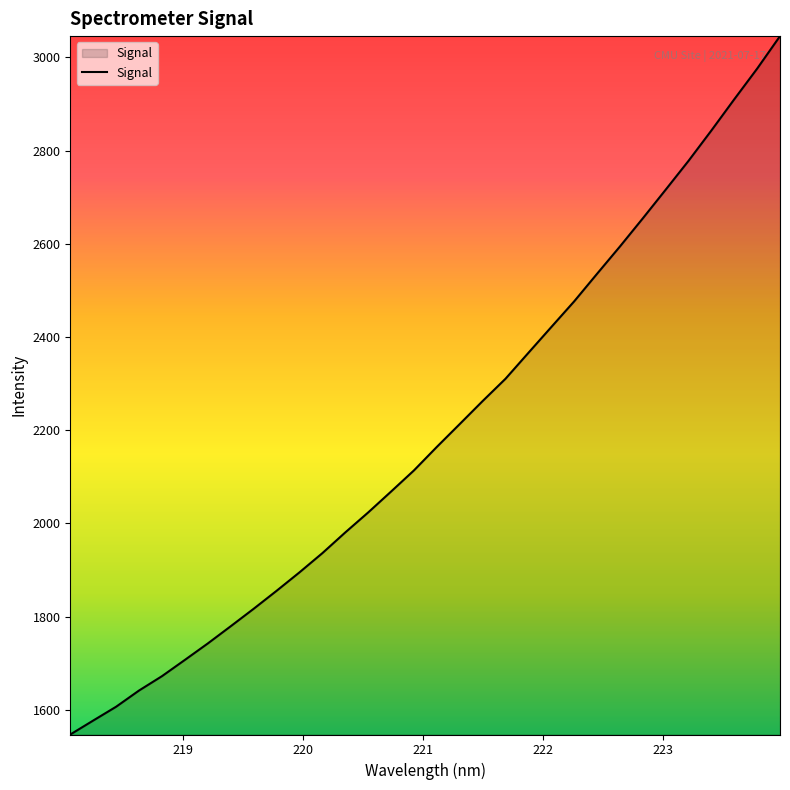

What is the greatest value displayed?

3045.5